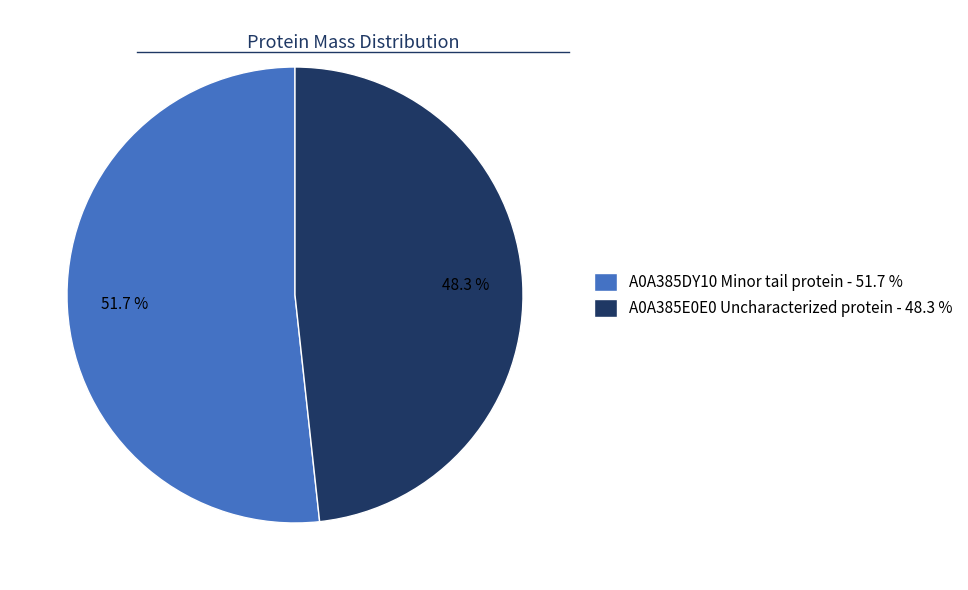

How many slices are in this pie chart?

2